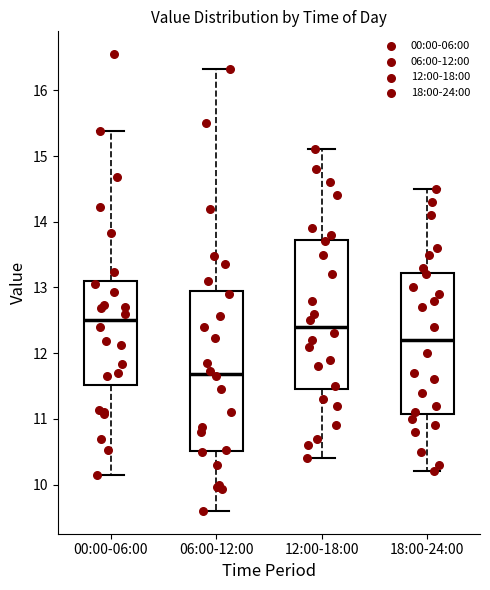

Where does the lower whisker of the box for 00:00-06:00 end on the y-axis? The values are not printed on the chart, so give them approximately, as read against the axis.

10.2